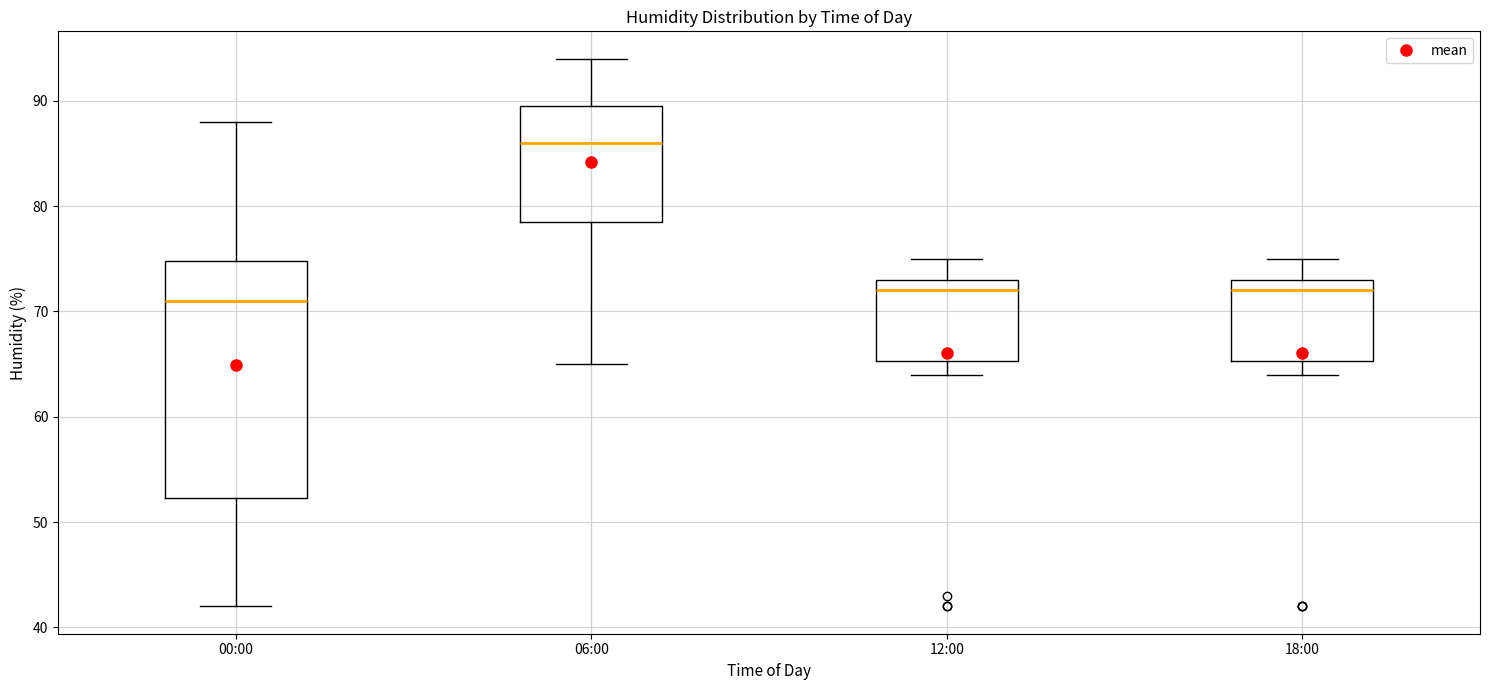

Reading left to right, transcribe this box plot: for each box, give where its median line is, the range the box spans, and where its two whiskers end, as read against the y-axis. The values are not printed on the chart, so give them approximately, as read against the axis.

00:00: median 71, box 52 to 75, whiskers 42 to 88
06:00: median 86, box 79 to 90, whiskers 65 to 94
12:00: median 72, box 65 to 73, whiskers 64 to 75
18:00: median 72, box 65 to 73, whiskers 64 to 75